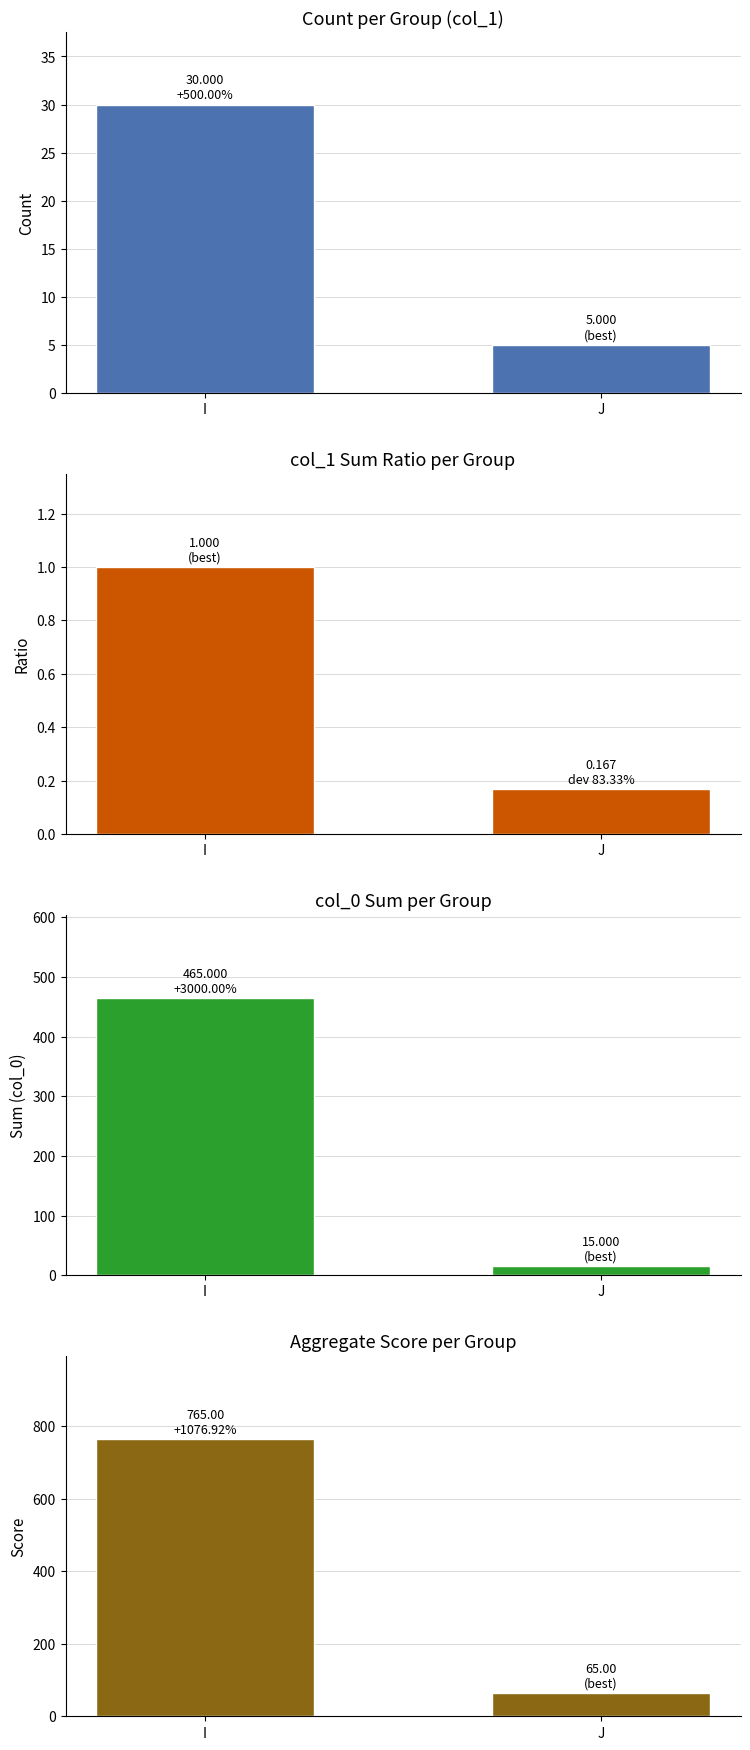

How many series are shown in this chart?

4